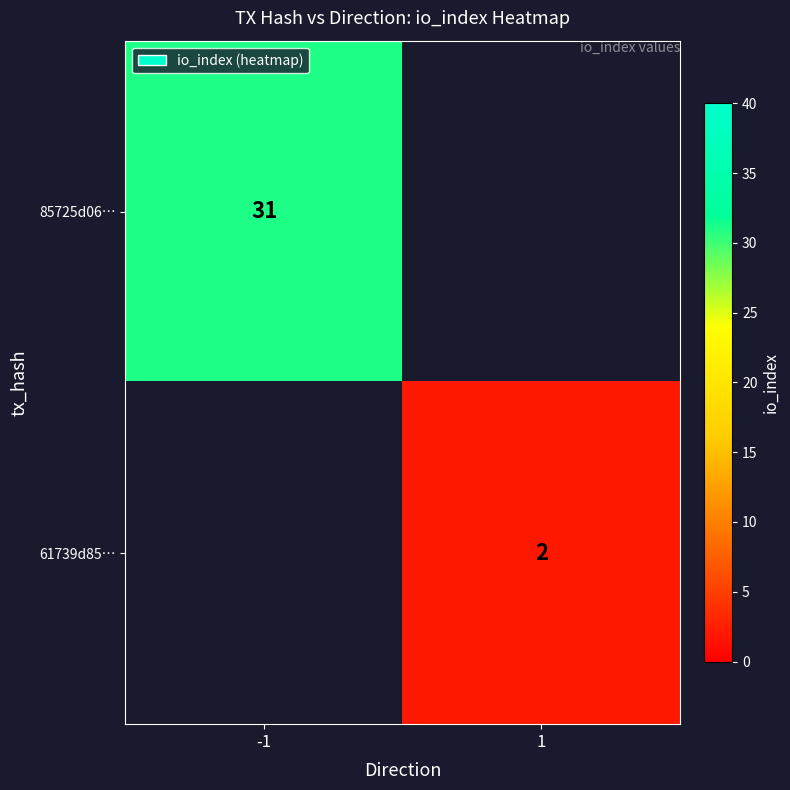

The 61739d85… series shows 3.3 at 1. True or false?

False